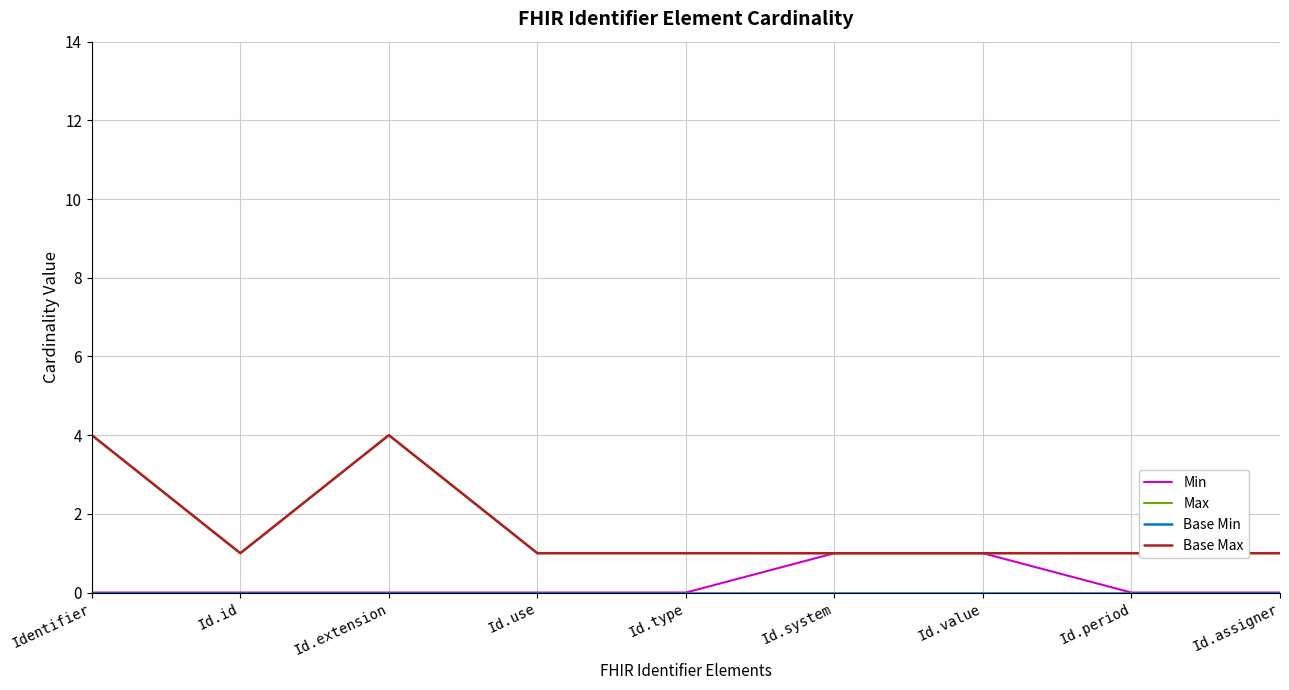

True or false: Base Max and Max intersect in this chart.

False